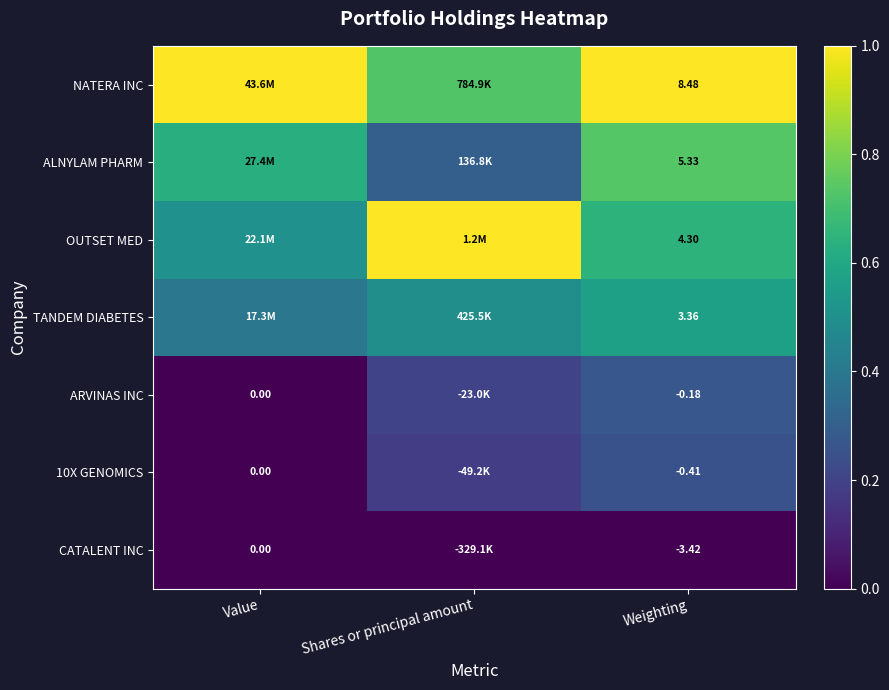

Is the value of ARVINAS INC at Shares or principal amount greater than the value of OUTSET MED at Shares or principal amount?

No